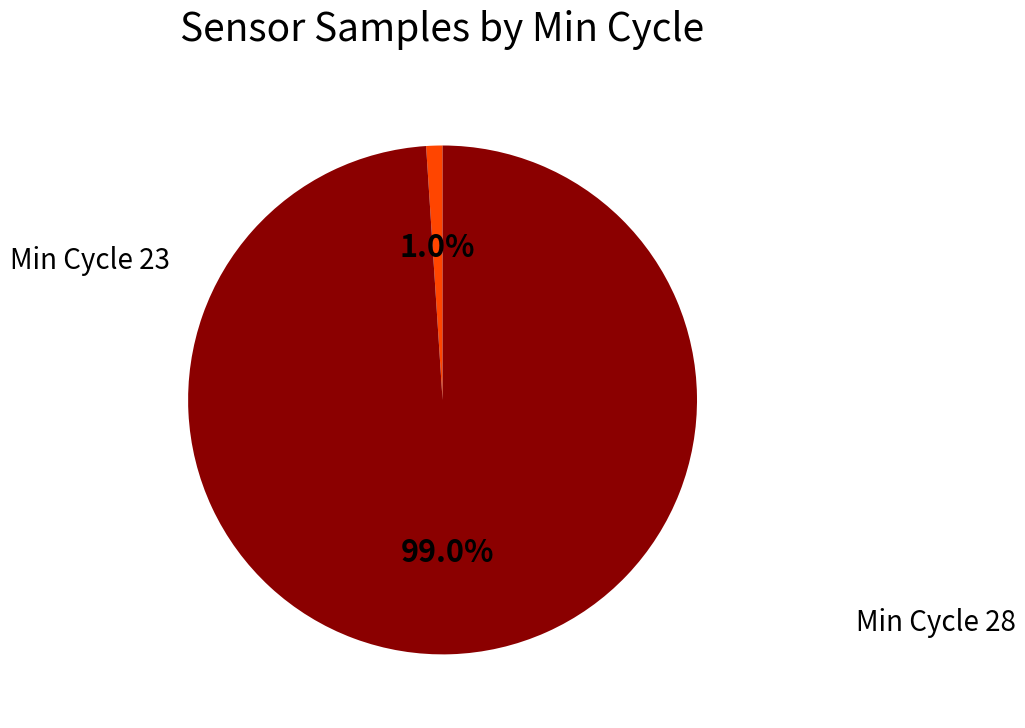

Does any single category account for the majority?

Yes